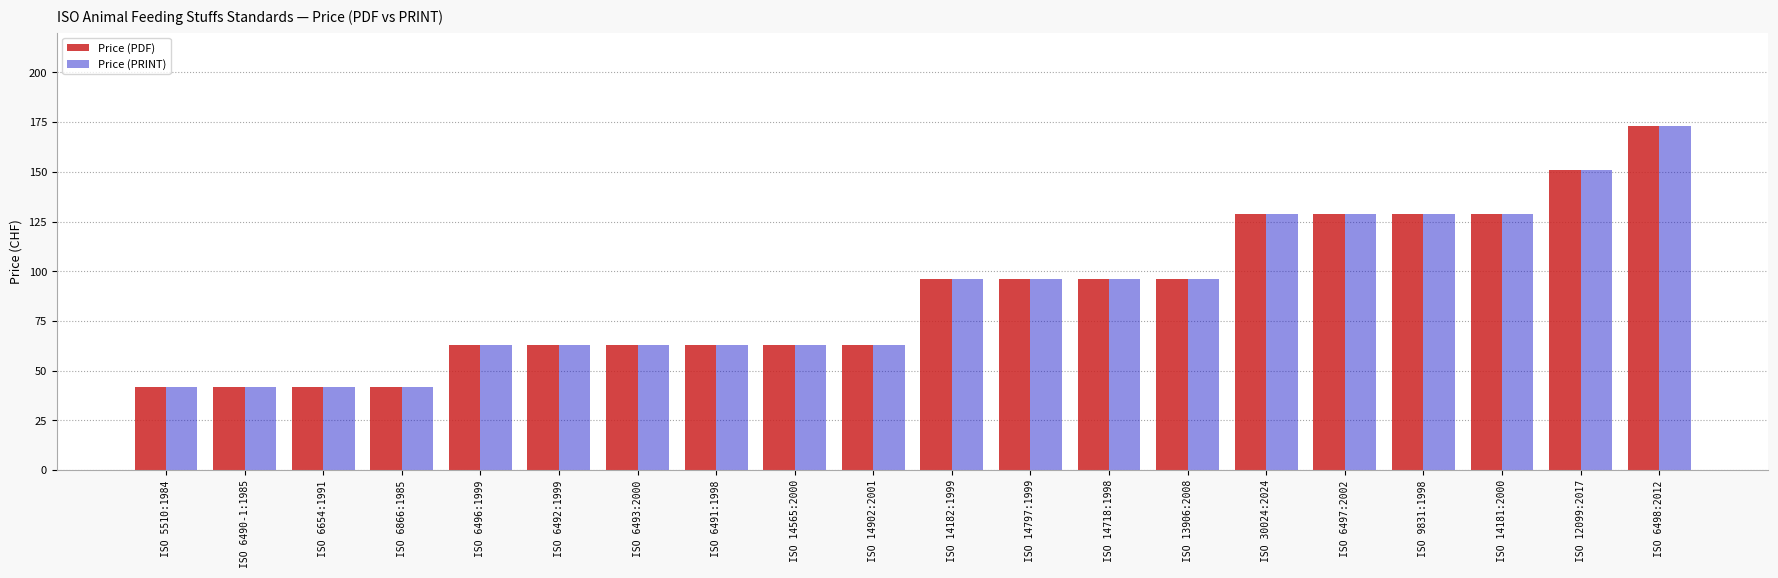

At how many categories does at least one series exceed 169?

1